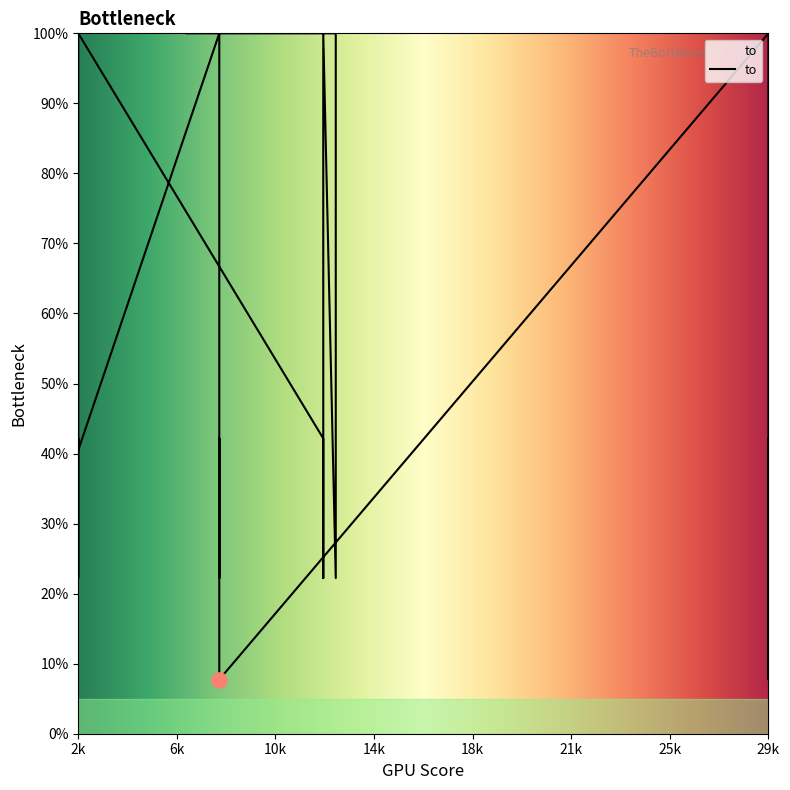

Approximately how many times larger is the value at 12557 compared to 2305?

0.5